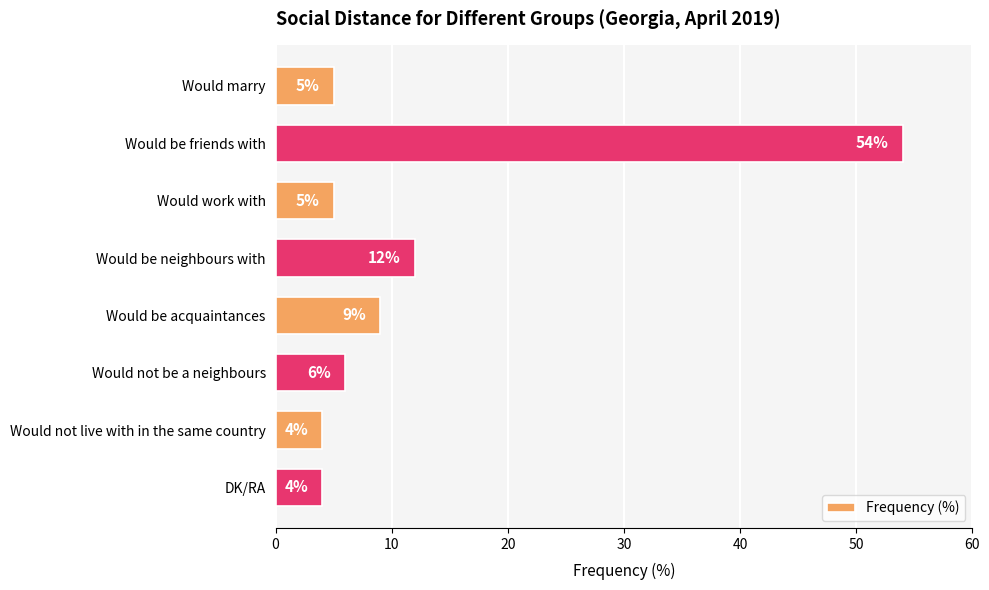

The chart shows a value of 22 at Would be friends with. True or false?

False